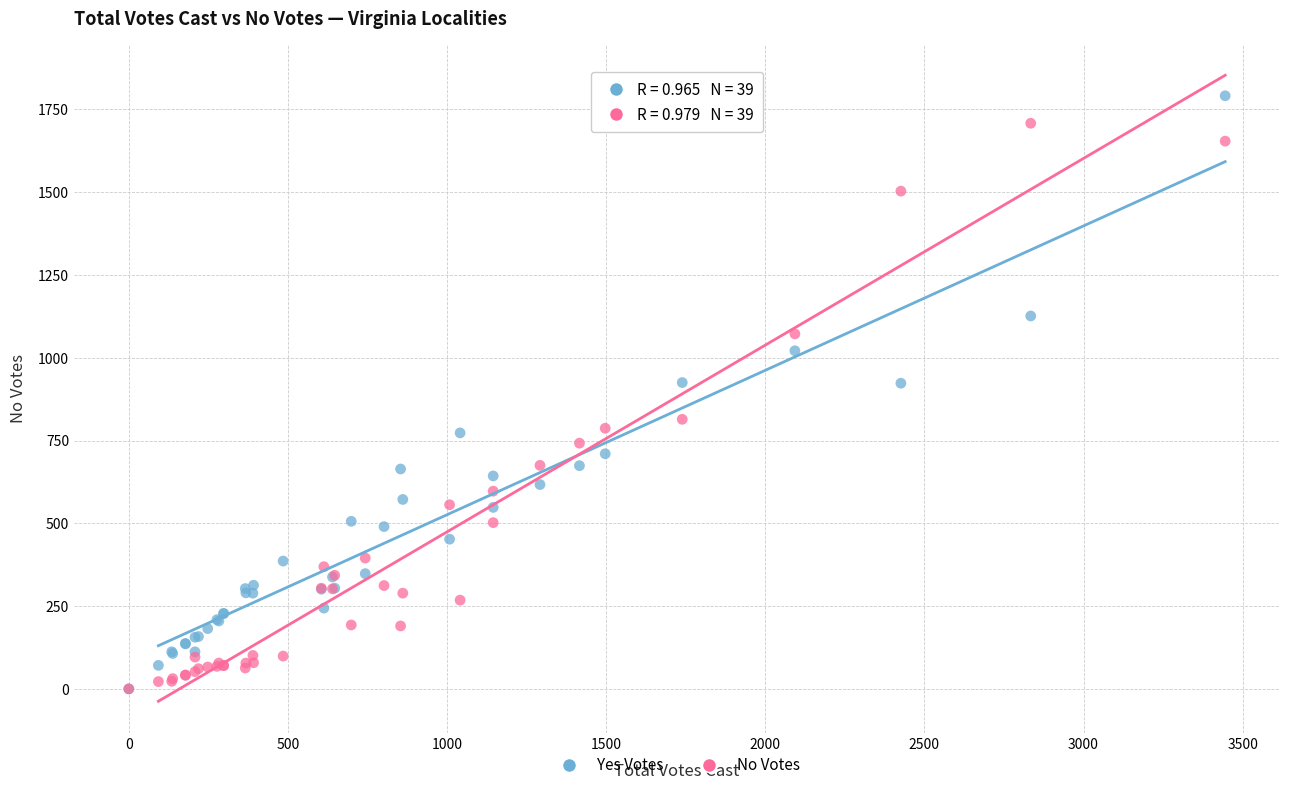

What are all the series names shown in the legend?

Yes Votes, No Votes